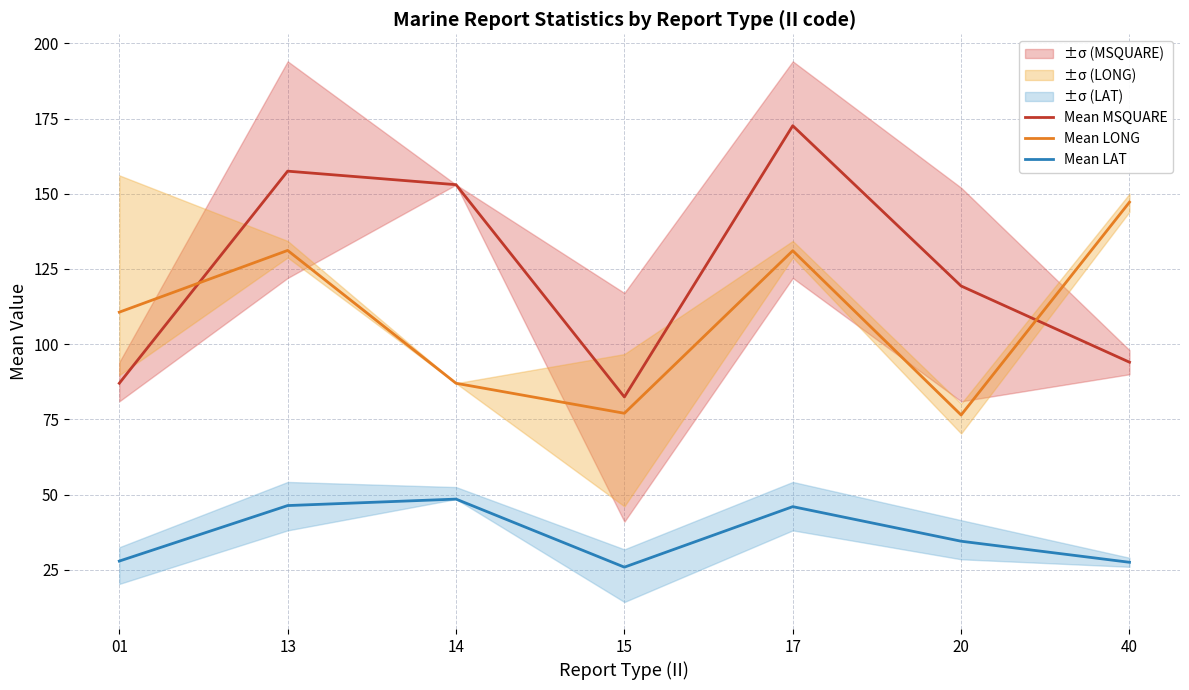

What is the average value of the Mean LAT series?

36.7